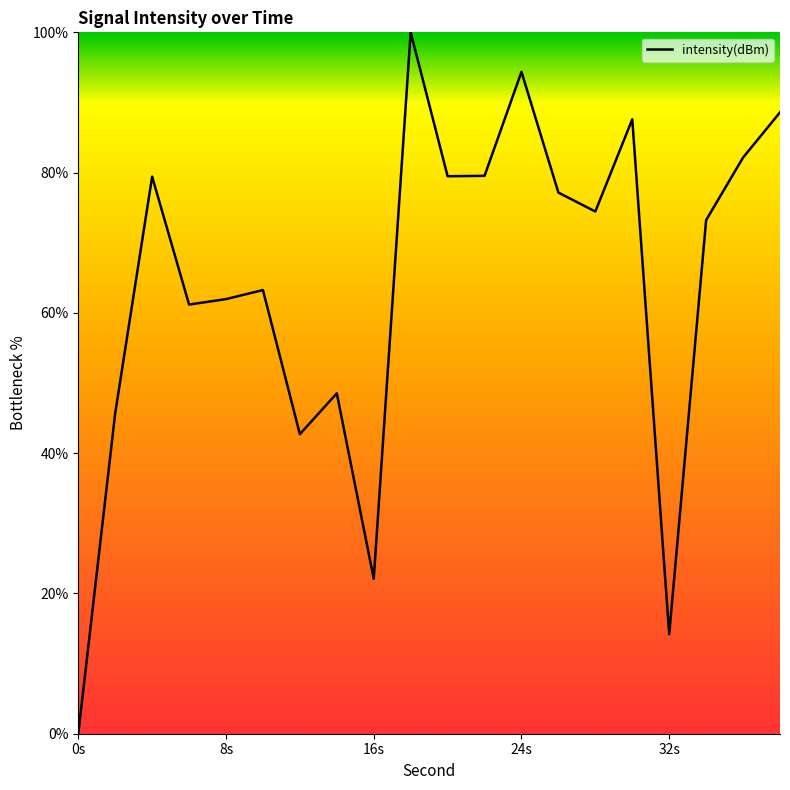

What is the difference between the maximum and minimum values?

100.0